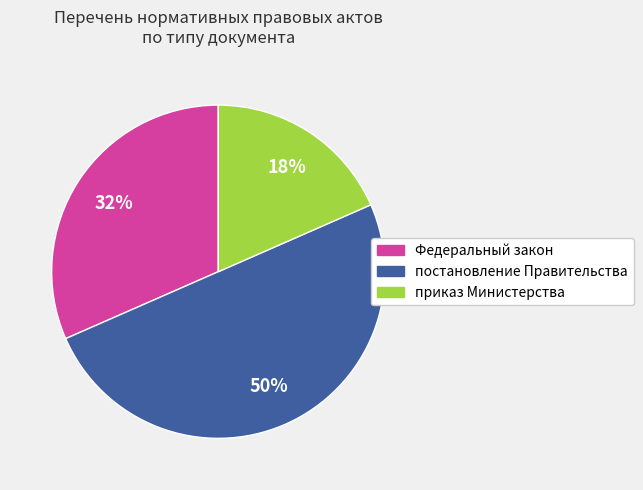

True or false: приказ Министерства accounts for 10% of the total.

False